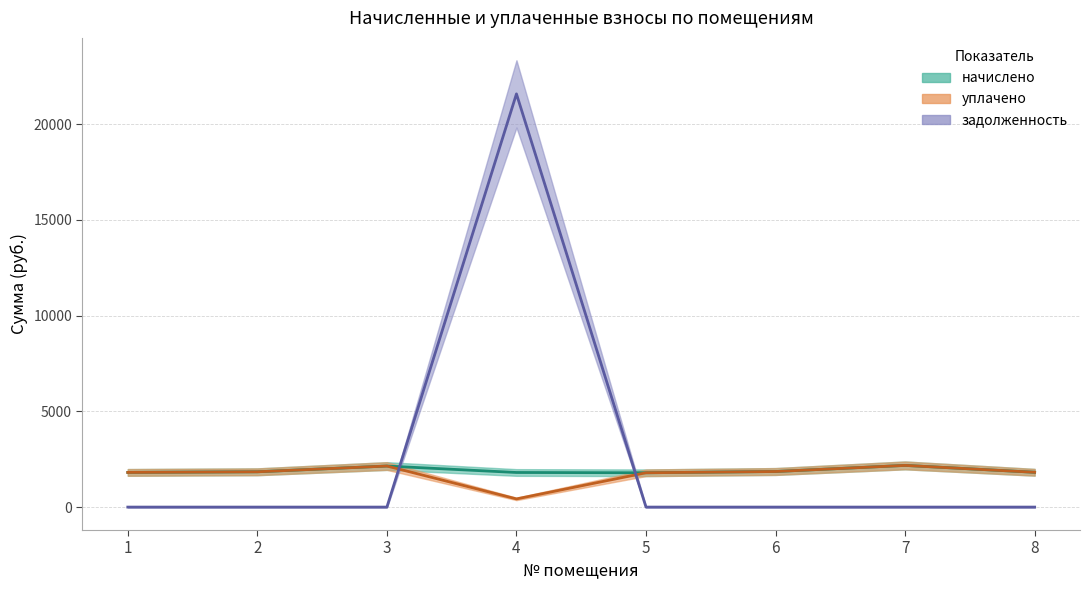

Which label corresponds to the smallest value in the chart?

1